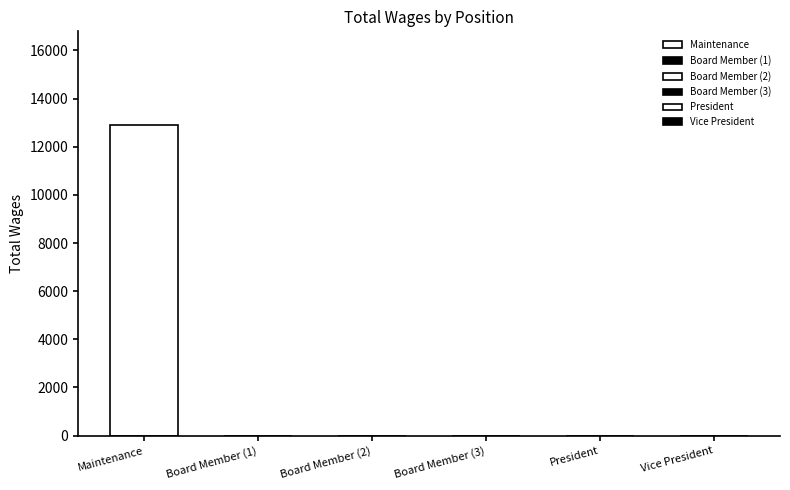

Reading left to right, extract all data points from this chart.

Maintenance=12916	Board Member=0	Board Member=0	Board Member=0	President=0	Vice President=0